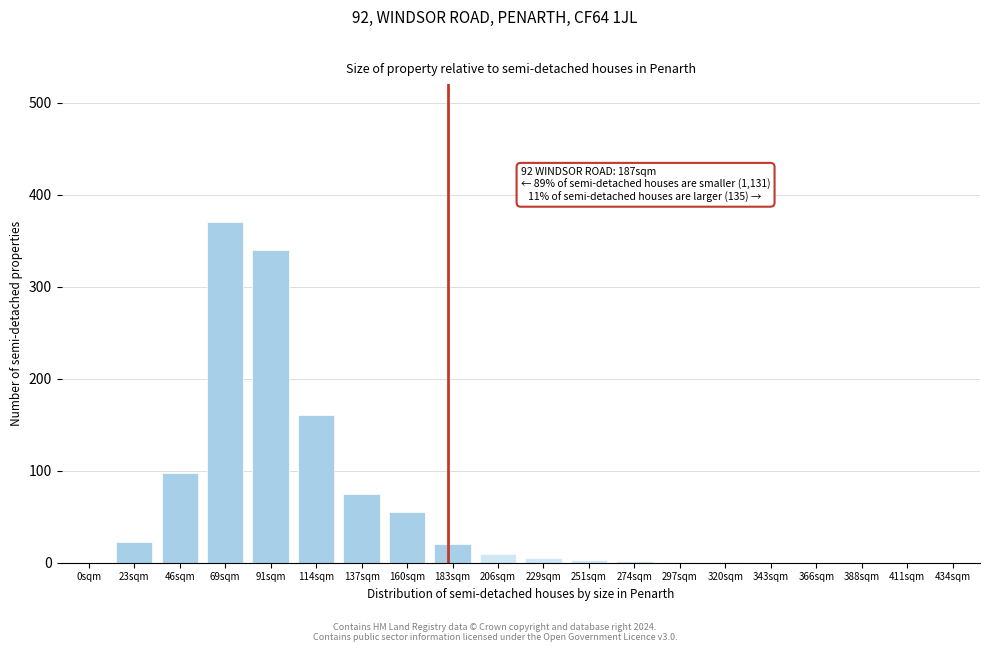

What is the sum of all values?

1162